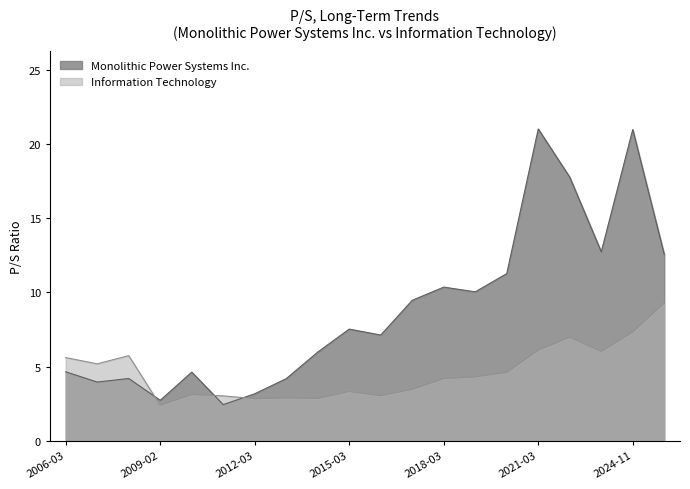

Reading left to right, extract all data points from this chart.

Monolithic Power Systems Inc.: 4.7	4.0	4.2	2.7	4.6	2.4	3.2	4.2	6.0	7.5	7.1	9.5	10.4	10.0	11.3	21.0	17.8	12.7	21.0	12.6
Information Technology: 5.6	5.2	5.7	2.4	3.1	3.0	2.8	2.9	2.9	3.3	3.0	3.5	4.2	4.3	4.6	6.1	7.0	6.0	7.3	9.3